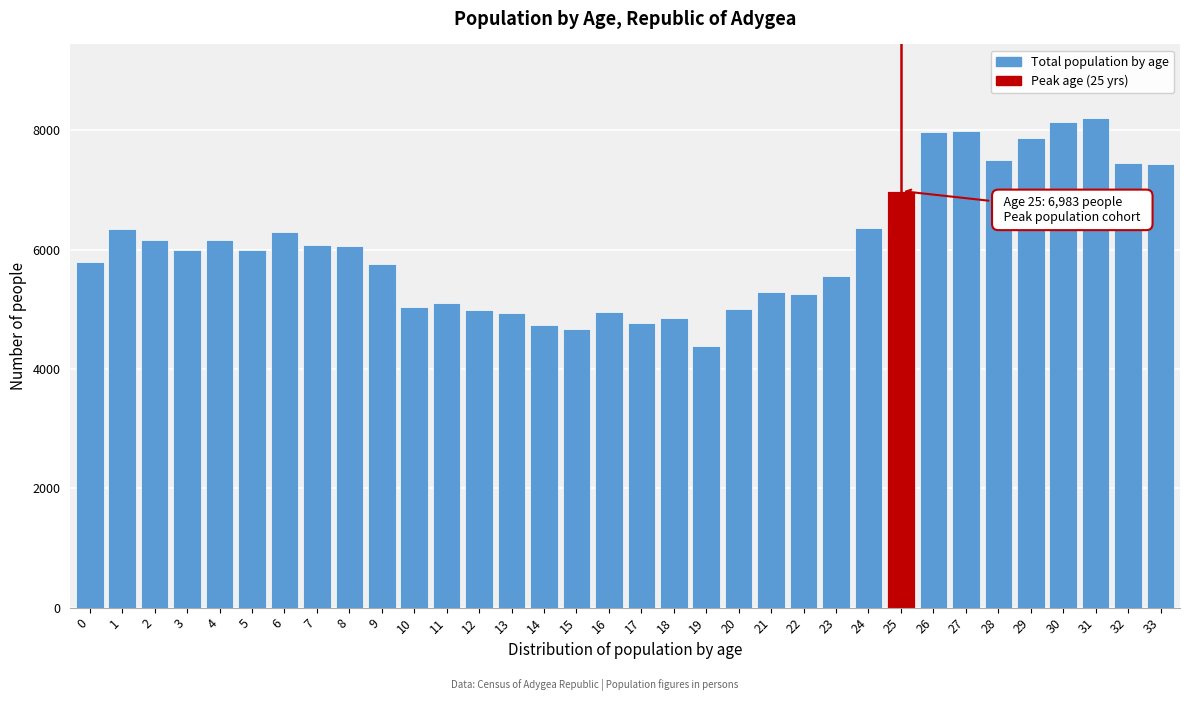

What value does the data have at 3, to the nearest 50?

6000